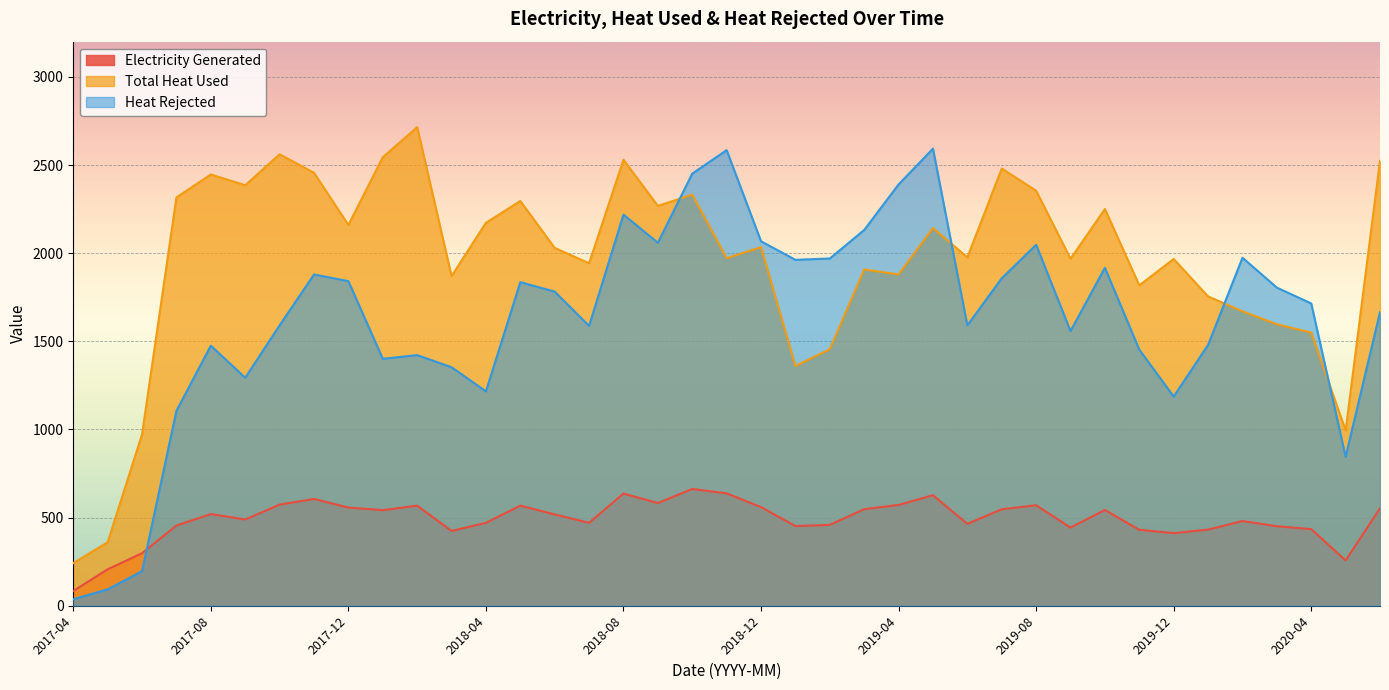

True or false: Electricity Generated and Total Heat Used intersect in this chart.

False